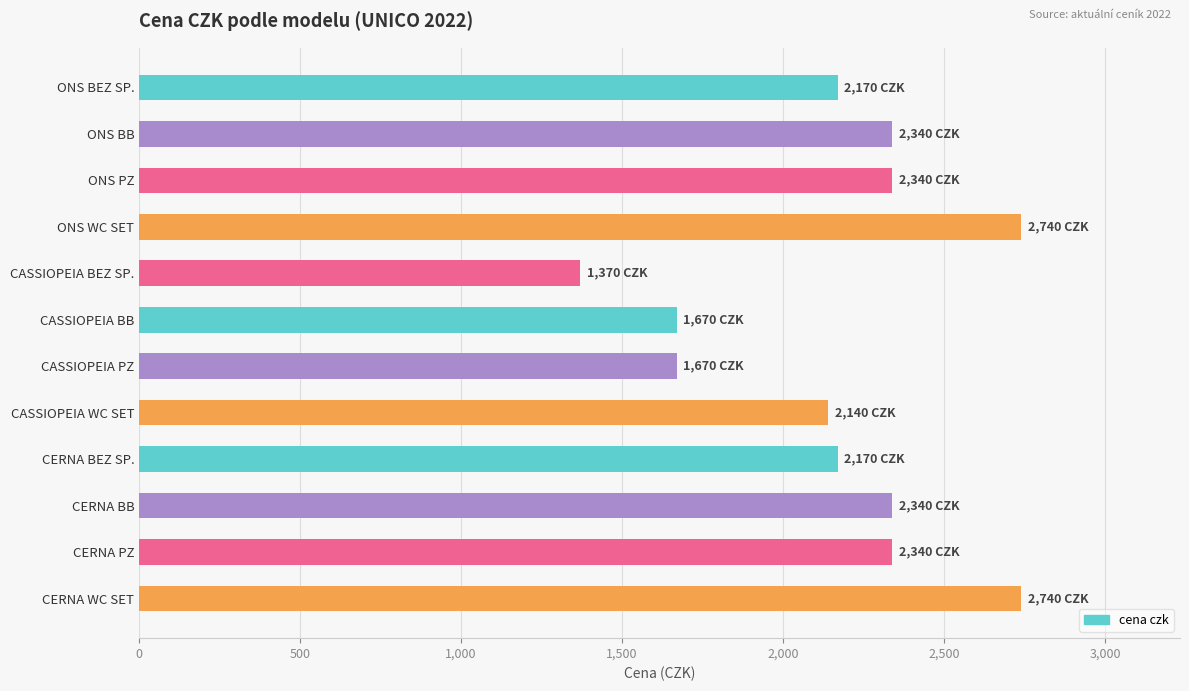

What is the change in value from ONS WC SET to CASSIOPEIA PZ?

-1070